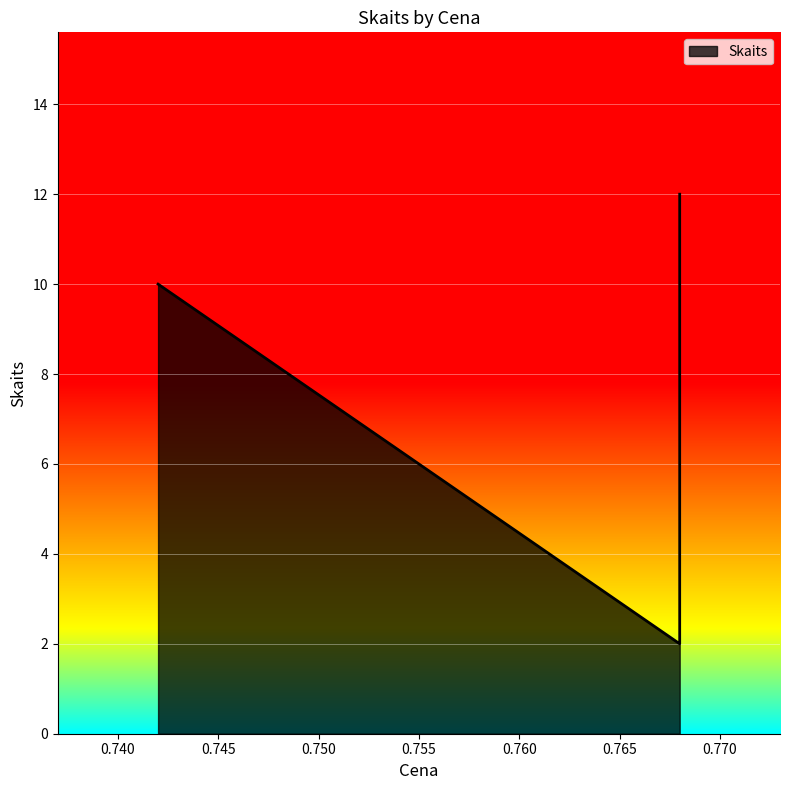

How many lines are shown in the chart?

1